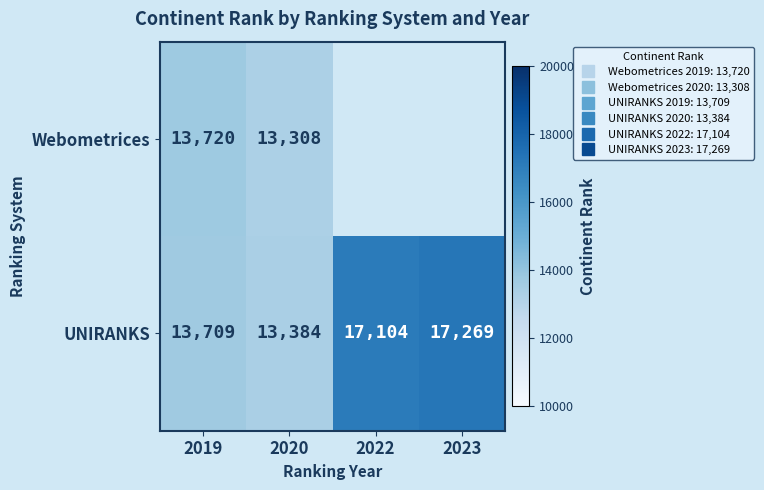

What is the lowest value of the UNIRANKS series?

13384.0